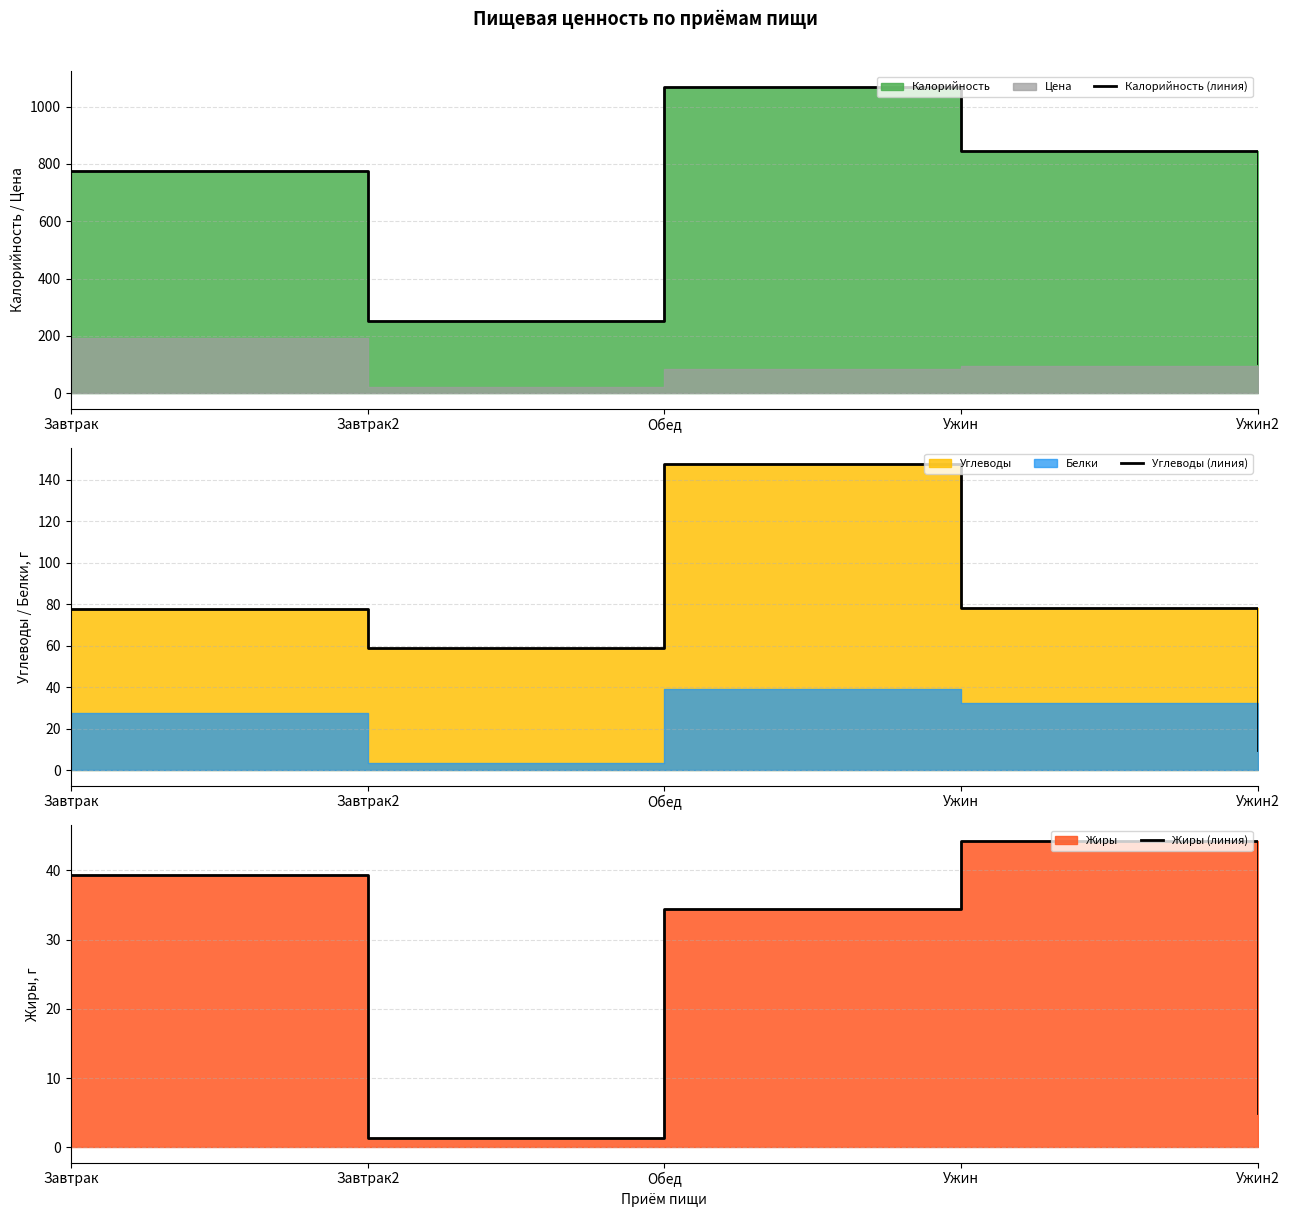

At how many categories does at least one series exceed 337?

3